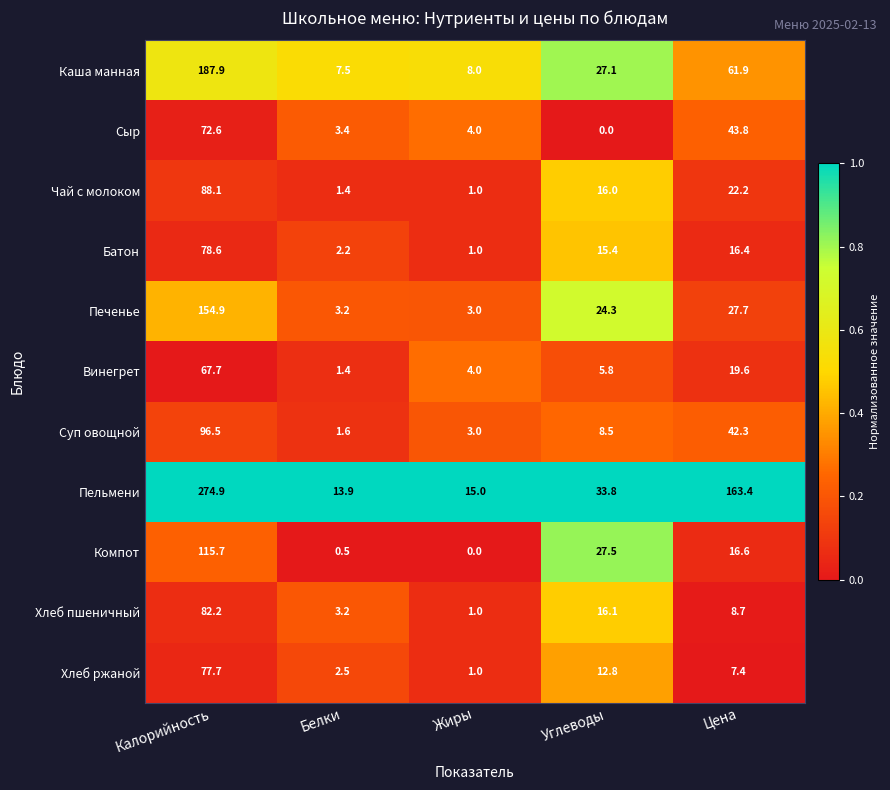

What is the difference between the Каша манная values at Углеводы and Жиры?

19.1